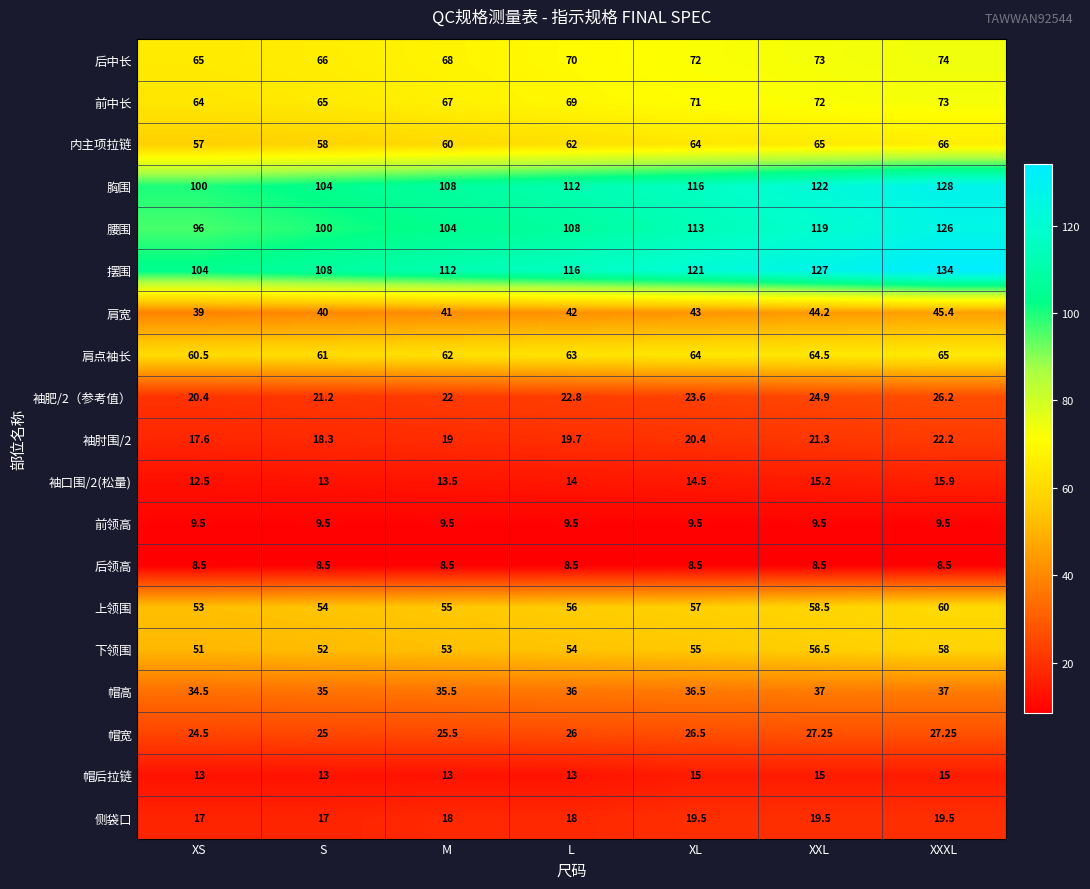

Is the value of 上领围 at M greater than the value of 帽后拉链 at XXL?

Yes